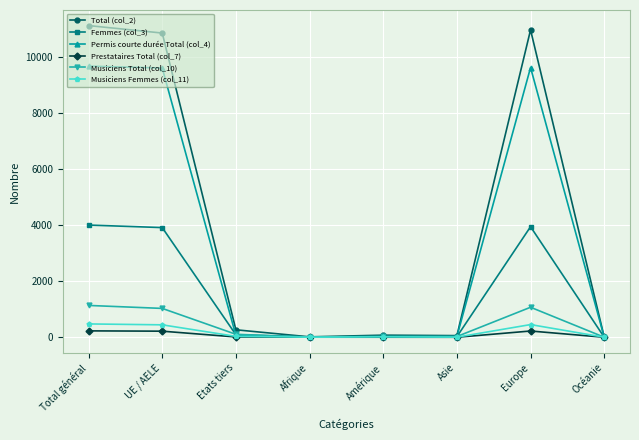

Is the value of Total (col_2) at UE / AELE greater than the value of Musiciens Femmes (col_11) at Afrique?

Yes